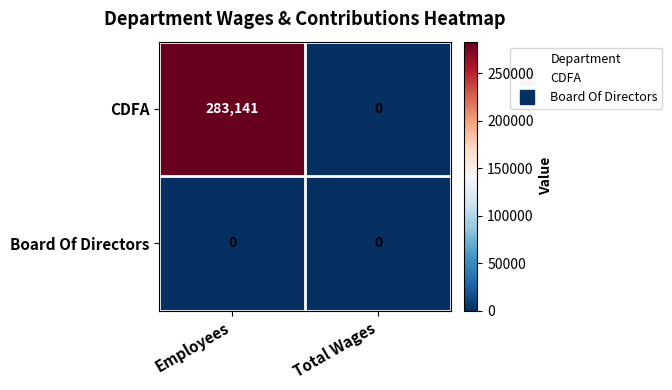

Which category has the highest value in the CDFA series?

Employees